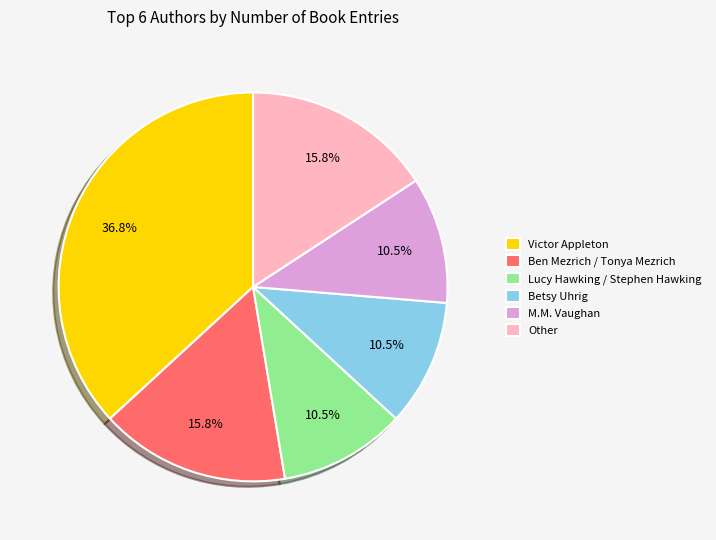

Is there any slice that represents more than half of the pie?

No